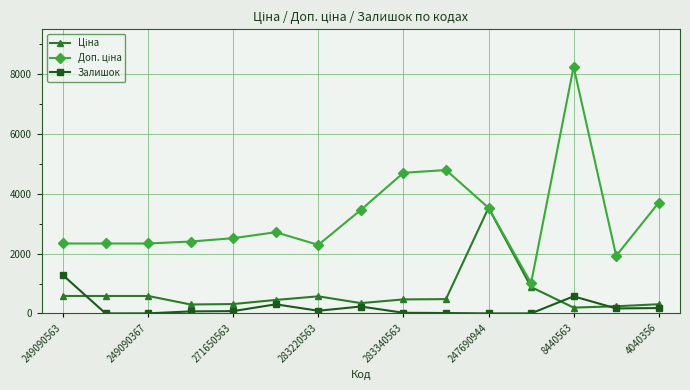

At how many categories does at least one series exceed 2965?

6